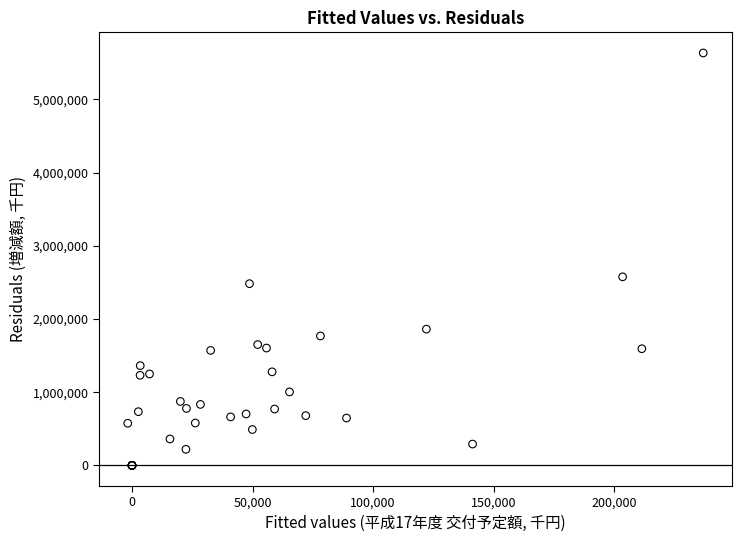

What Y value in the scatter plot is closest to 2817749?

2576546